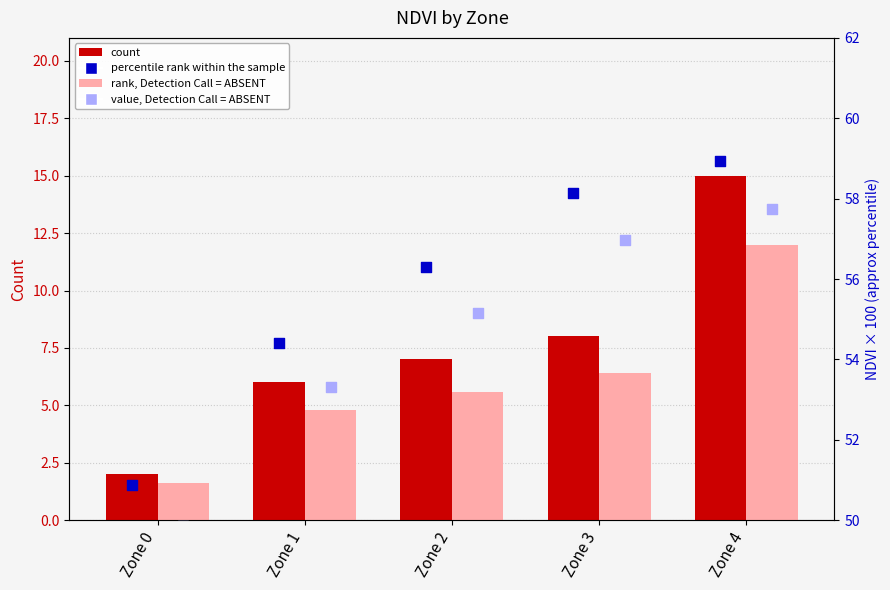

Which series contains the highest Y value?

percentile rank within the sample